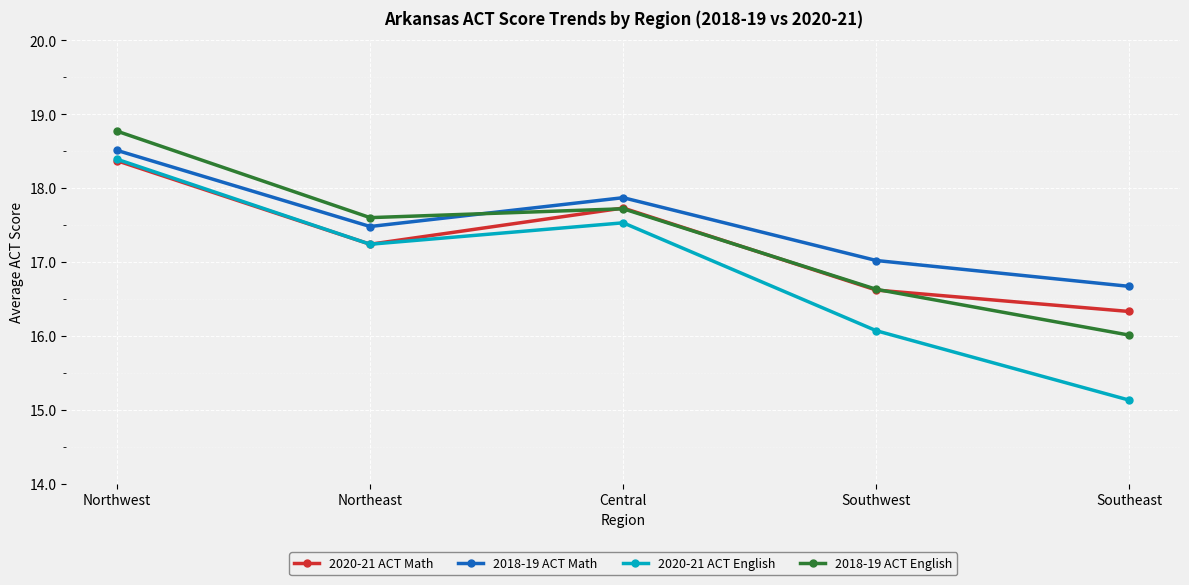

How many lines are shown in the chart?

4